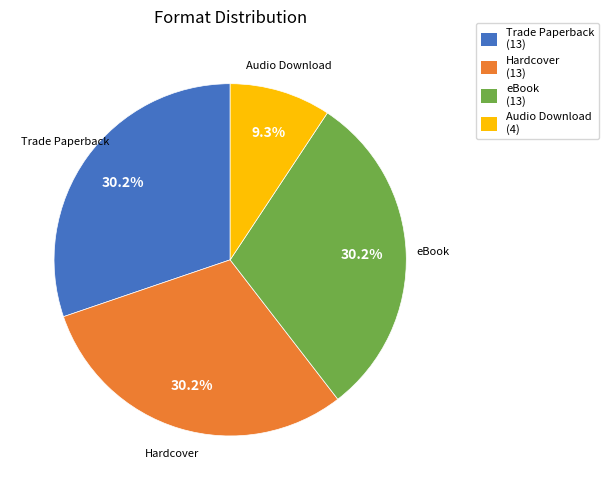

Which category has the smallest portion of the pie?

Audio Download